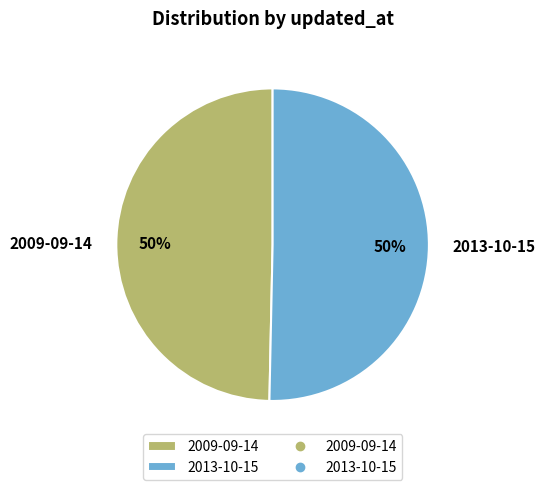

What percentage is the 2013-10-15 slice, to the nearest percent?

50%